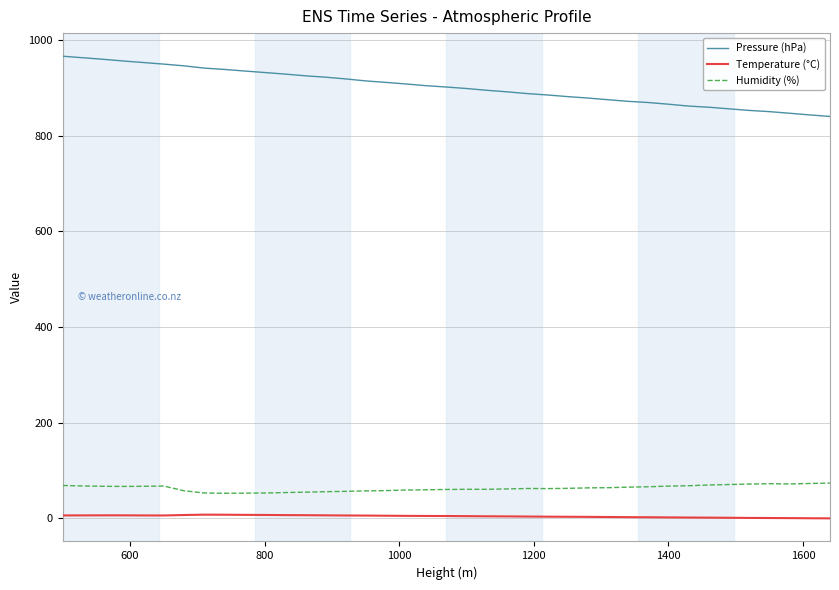

How many distinct data groups are displayed?

3